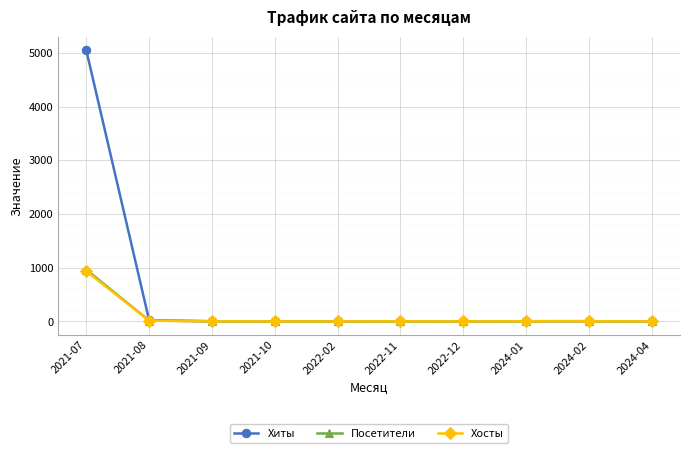

At which label does Хиты reach its peak?

2021-07